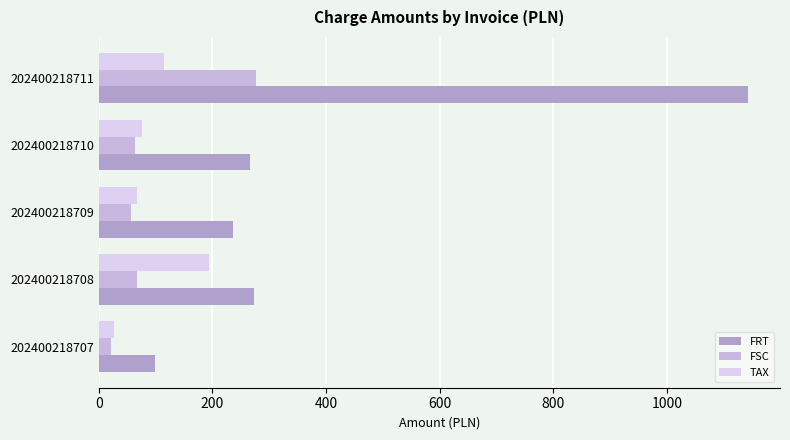

How many values in the TAX series exceed 75?

3